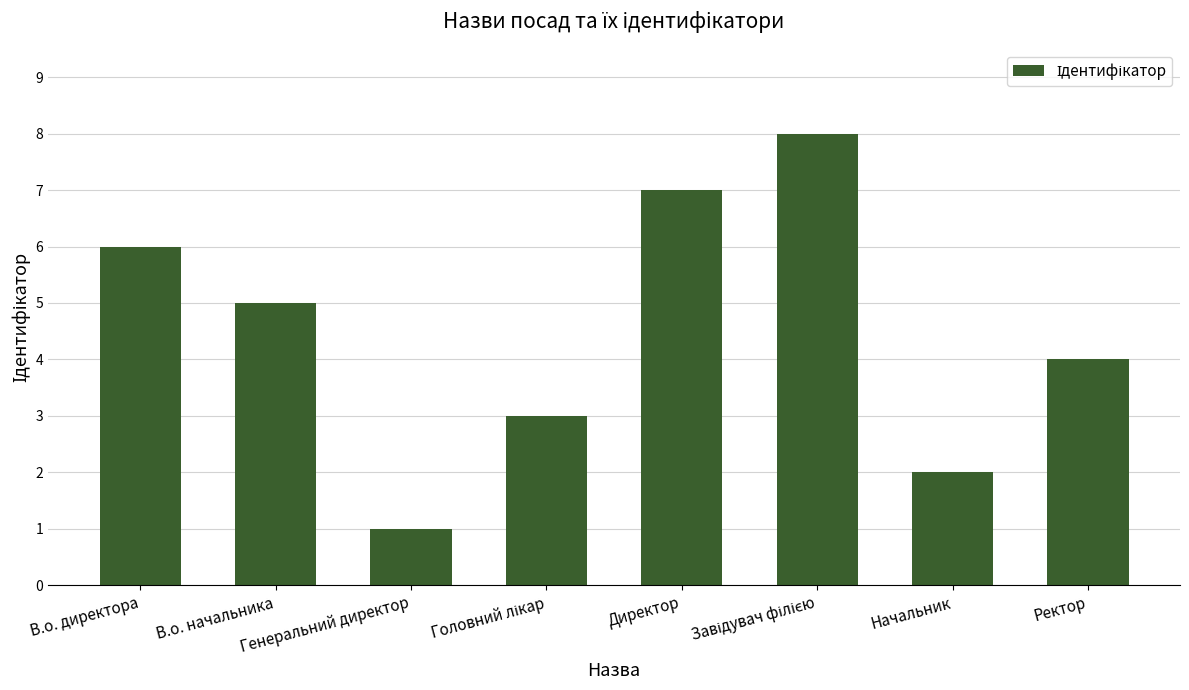

What is the sum of all values?

36